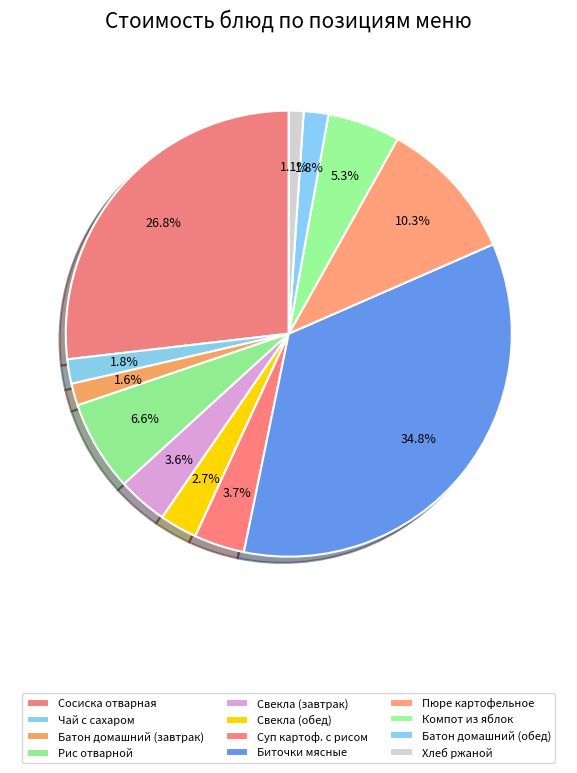

What is the change in value from Биточки мясные to Пюре картофельное?

-32.8